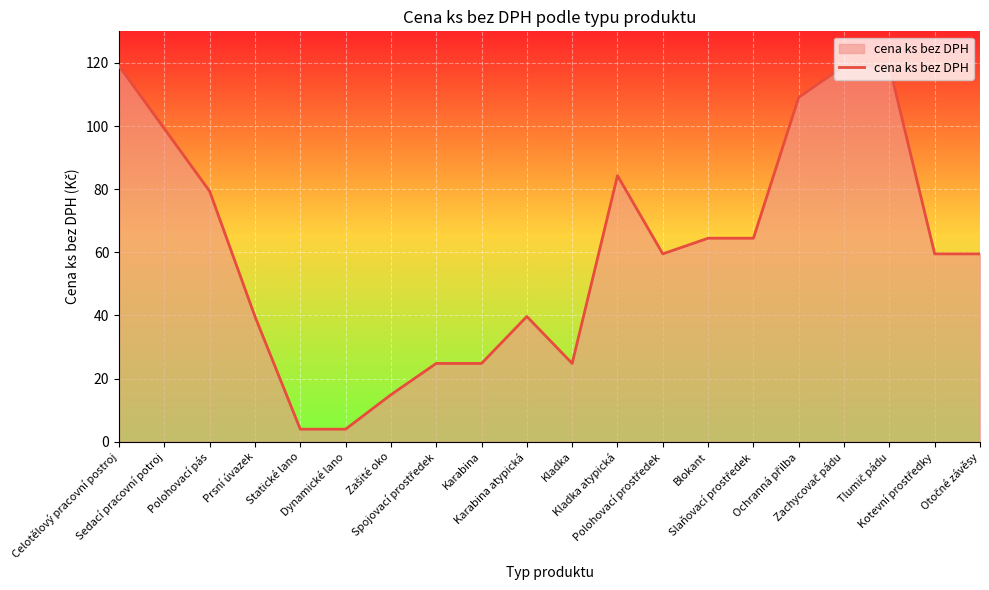

What is the average value?

60.6